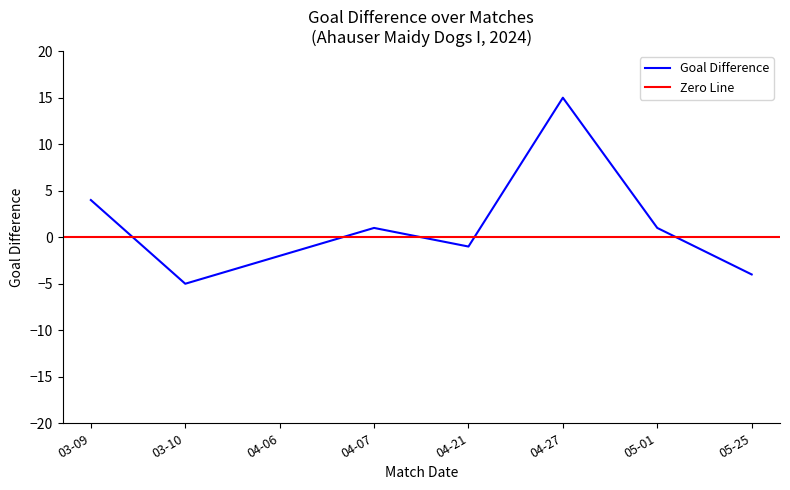

True or false: Goal Difference has a value of 4 at 03-09.

True